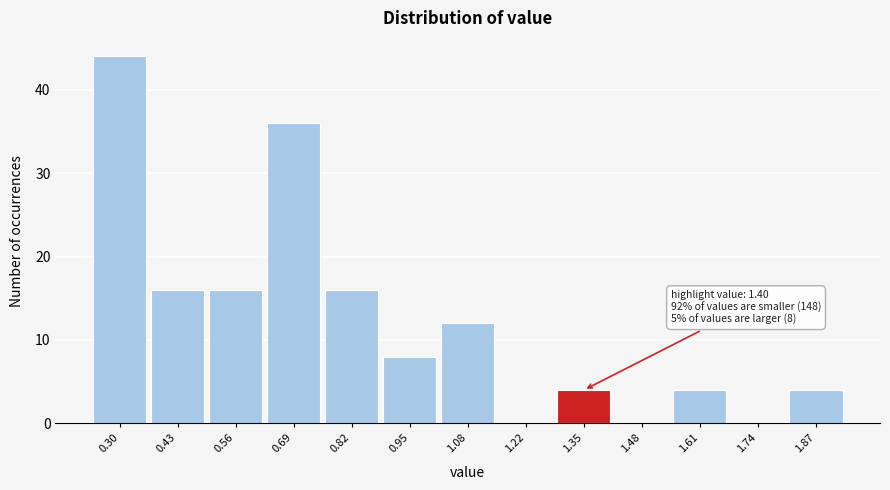

Reading left to right, what are all the values shown in this chart?

0.30=44	0.43=16	0.56=16	0.69=36	0.82=16	0.95=8	1.08=12	1.22=0	1.35=4	1.48=0	1.61=4	1.74=0	1.87=4